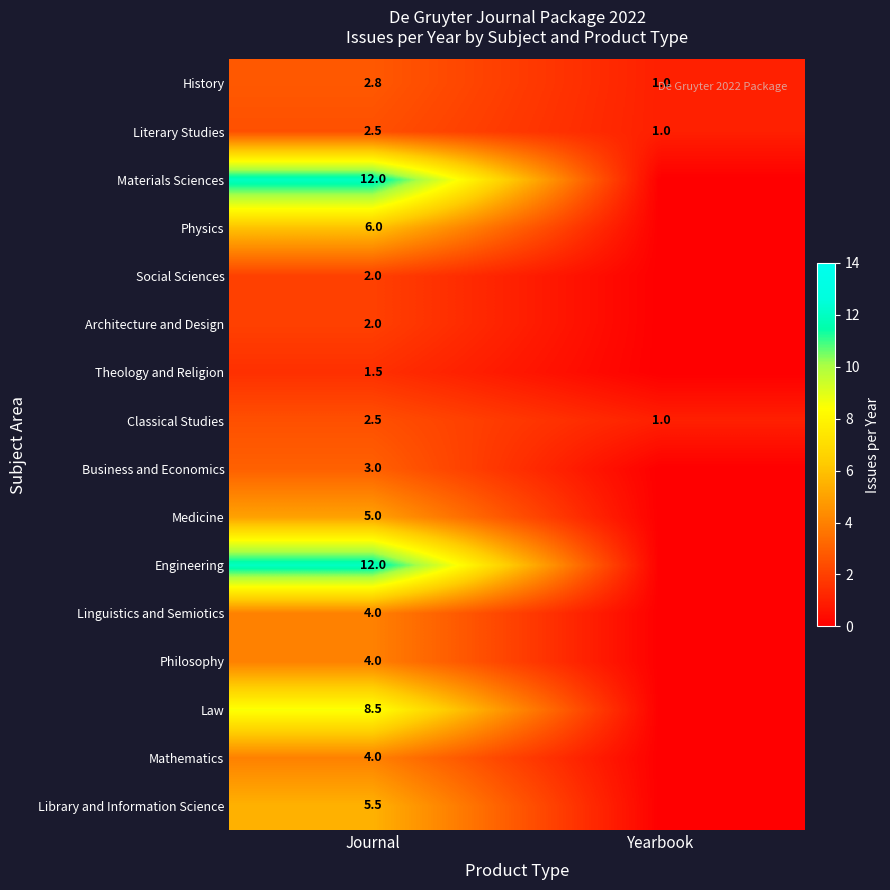

What is the total value across all series at Journal?

77.3